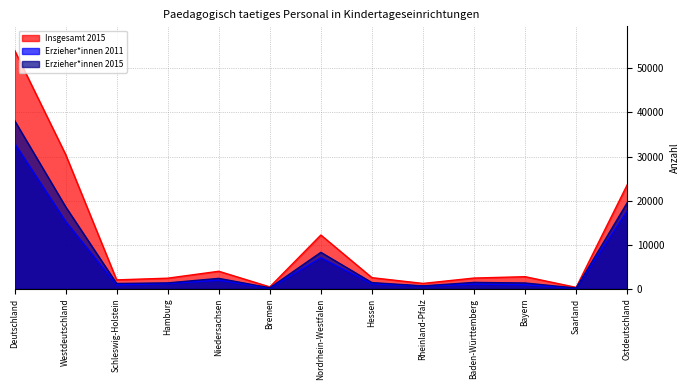

What is the total value across all series at Schleswig-Holstein?

4191